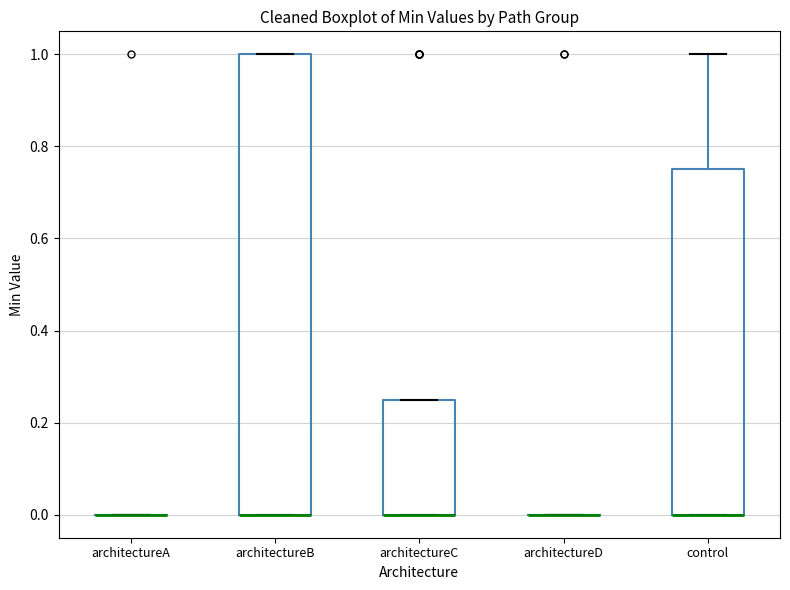

Reading left to right, transcribe this box plot: for each box, give where its median line is, the range the box spans, and where its two whiskers end, as read against the y-axis. The values are not printed on the chart, so give them approximately, as read against the axis.

architectureA: box collapsed to a line at 0.00, whiskers 0.00 to 0.00
architectureB: median 0.00 (drawn on the box's lower edge), box 0.00 to 1.00, whiskers 0.00 to 1.00
architectureC: median 0.00 (drawn on the box's lower edge), box 0.00 to 0.26, whiskers 0.00 to 0.26
architectureD: box collapsed to a line at 0.00, whiskers 0.00 to 0.00
control: median 0.00 (drawn on the box's lower edge), box 0.00 to 0.76, whiskers 0.00 to 1.00